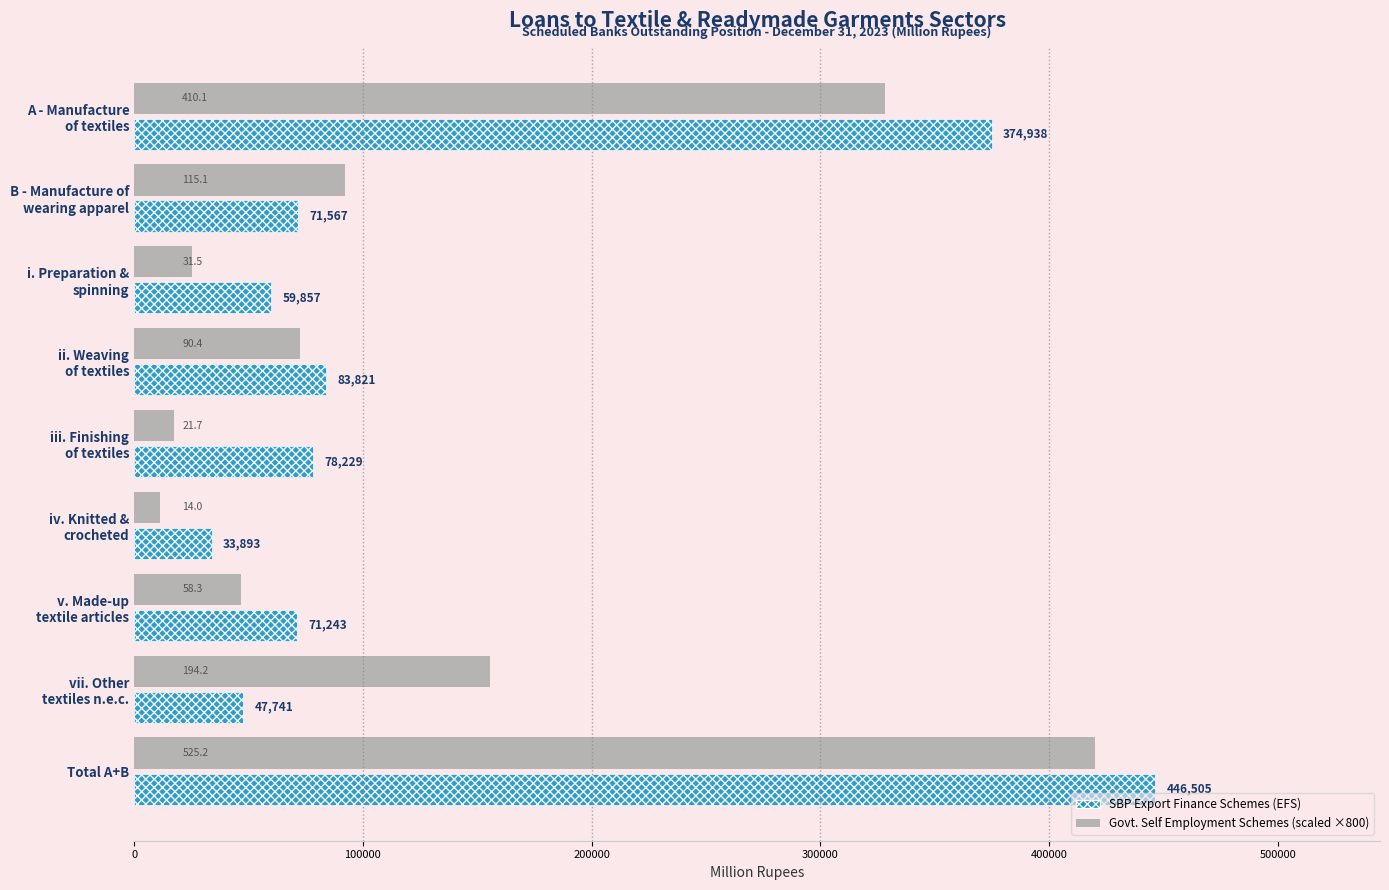

What is the greatest value displayed?

446505.1